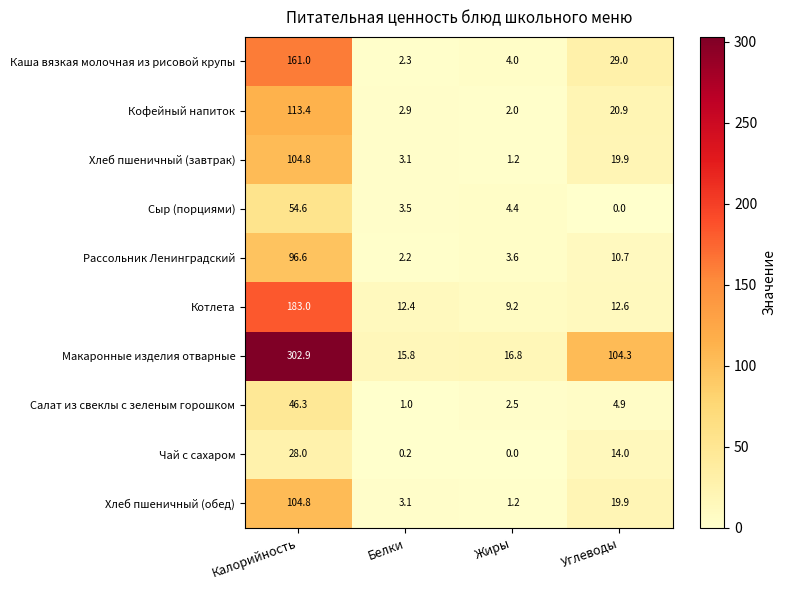

What is the spread (max minus min) of values at Жиры?

16.8